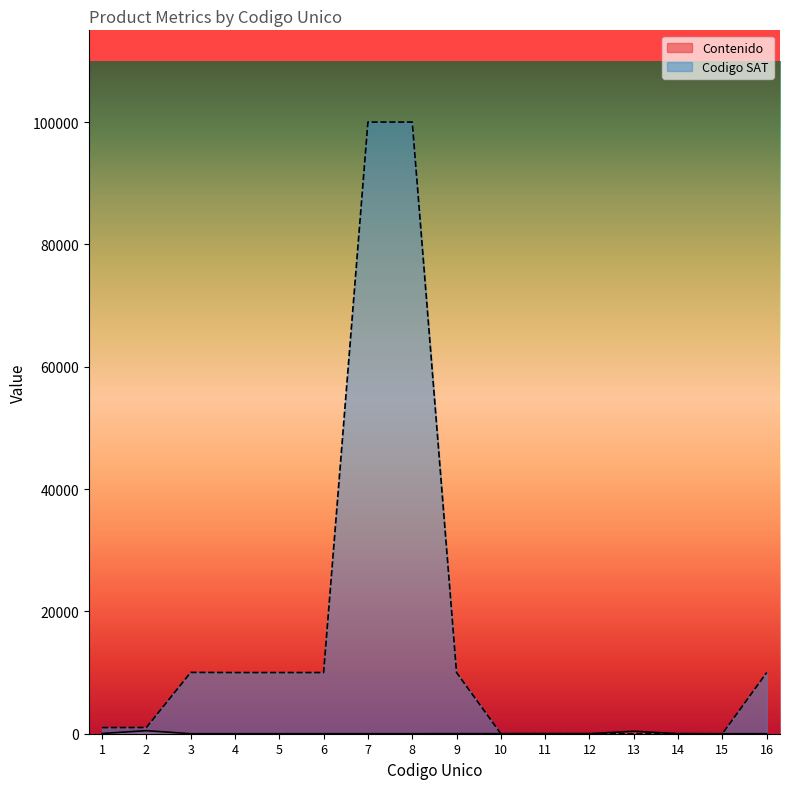

The value of Codigo SAT at 2 is 1015. True or false?

True